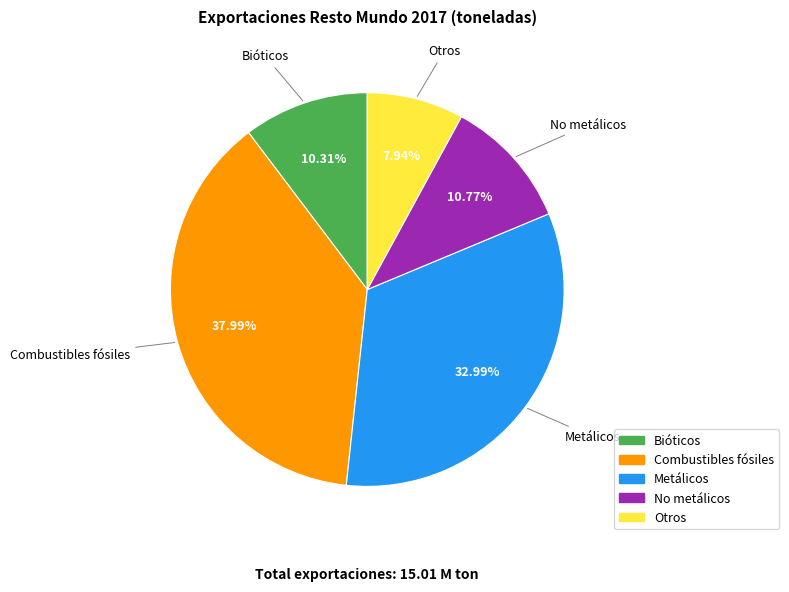

What is the largest slice in the pie chart?

Combustibles fósiles